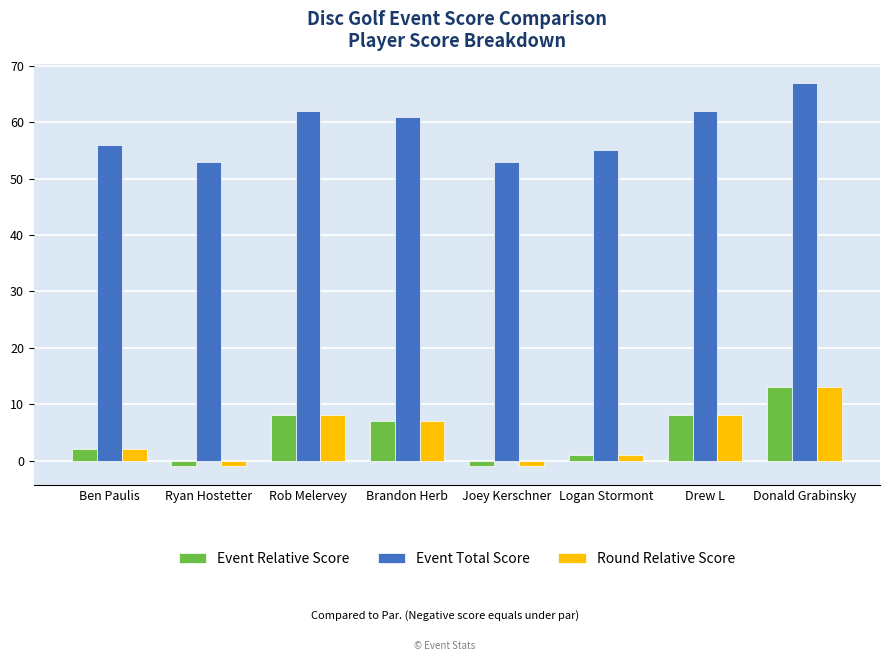

What is the greatest value displayed?

67